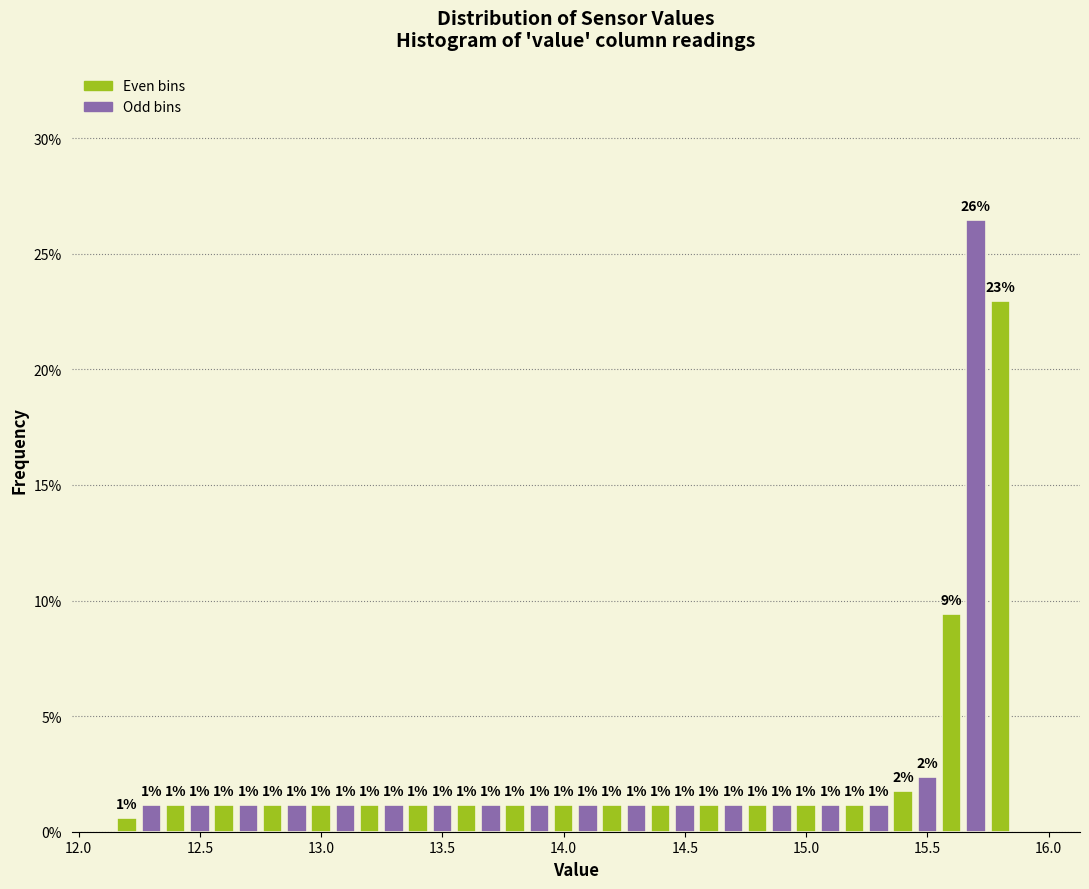

Read against the x-axis, roughly where is the centre of the tallest bar?

15.70